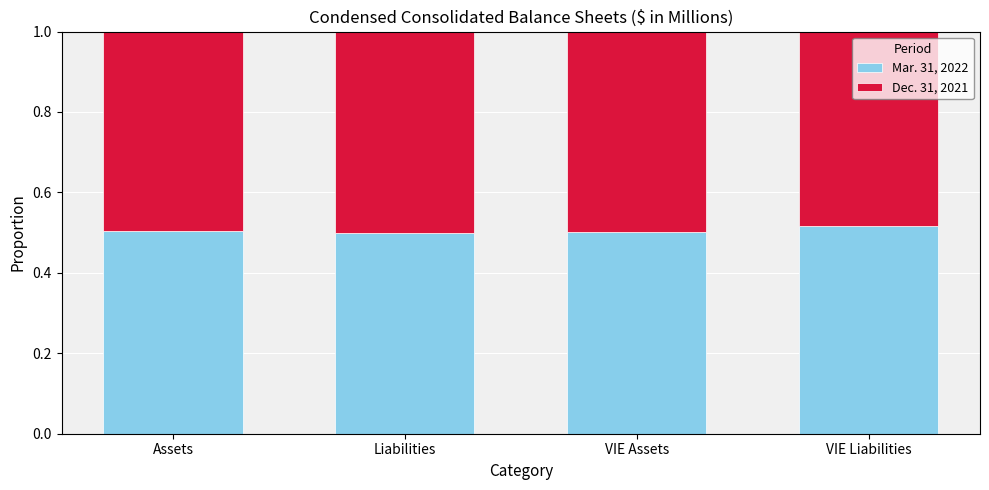

What is the total value across all series at Assets?

1.0